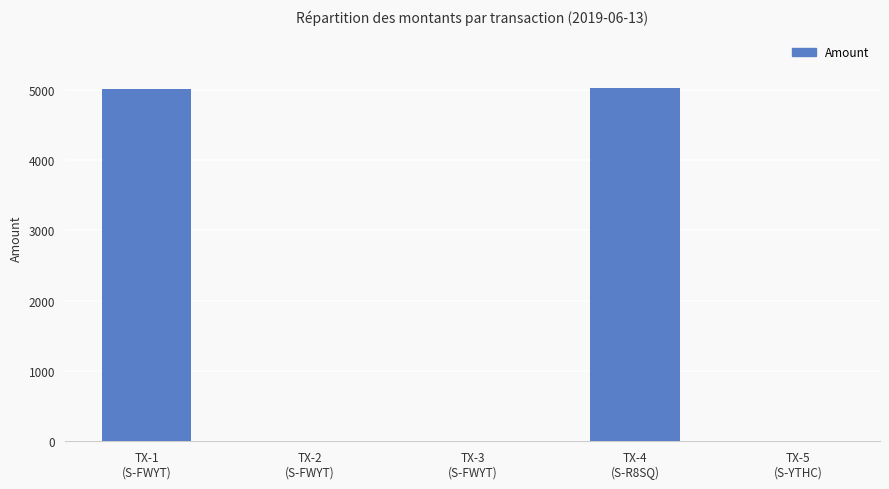

At which label does the data first exceed 5?

TX-1
(S-FWYT)